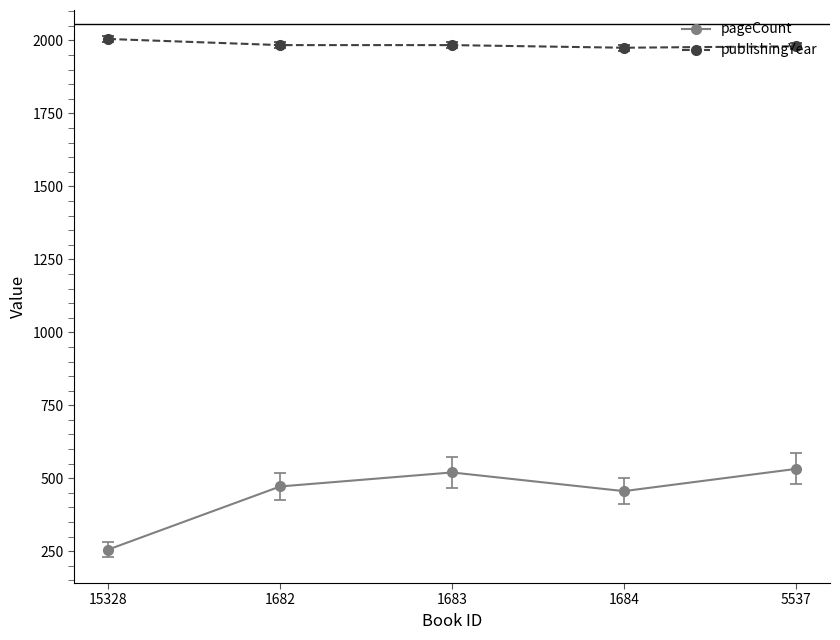

Rank the series by their average value, from highest to lowest.

publishingYear, pageCount